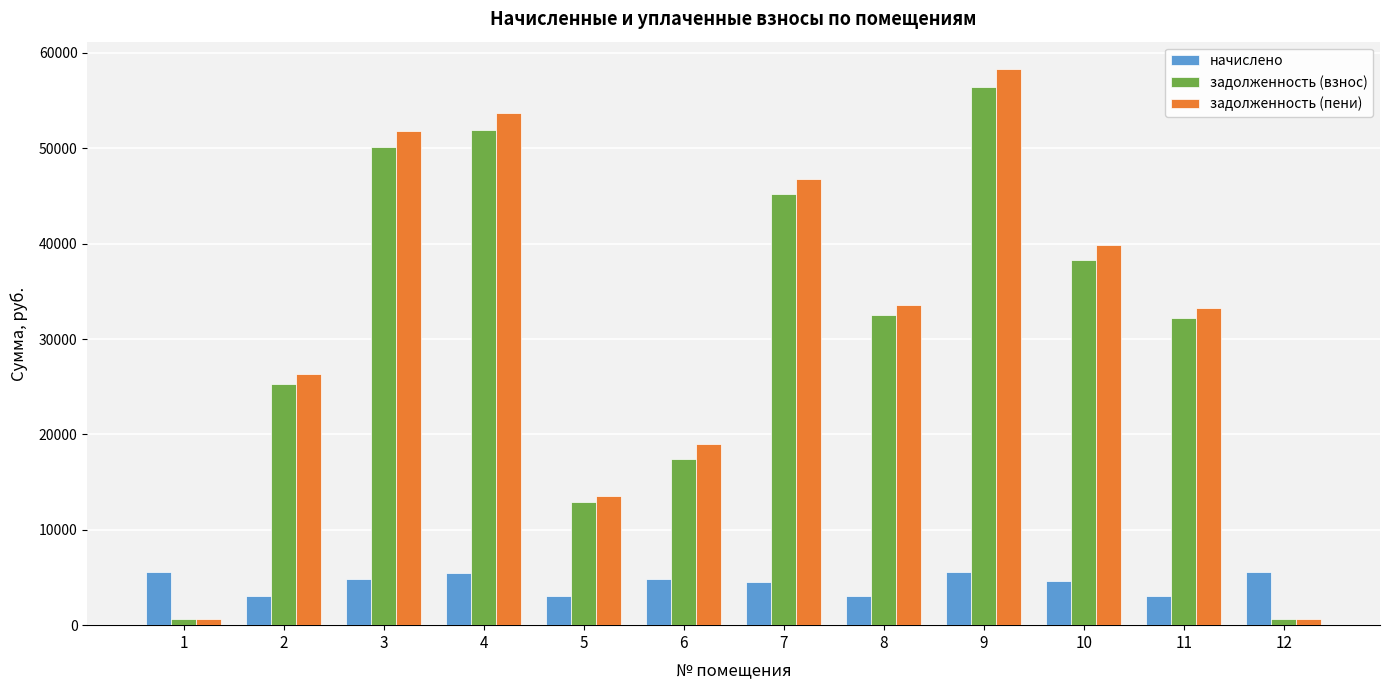

Which series changed the most between 5 and 10?

задолженность (пени)